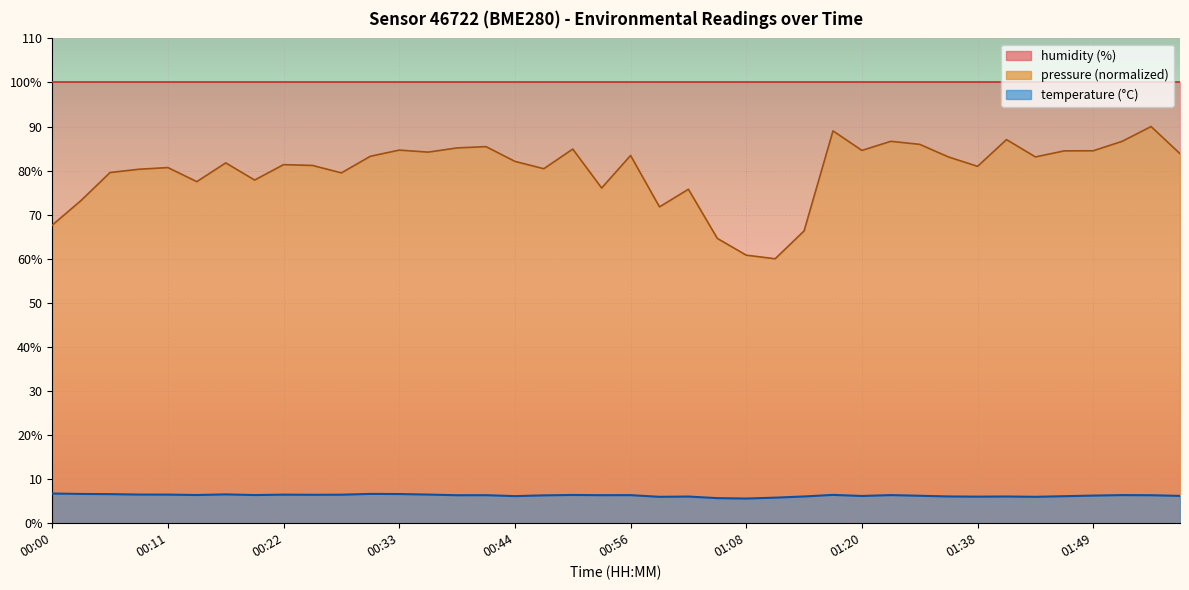

What is the label of the 7th point from the right?

01:41